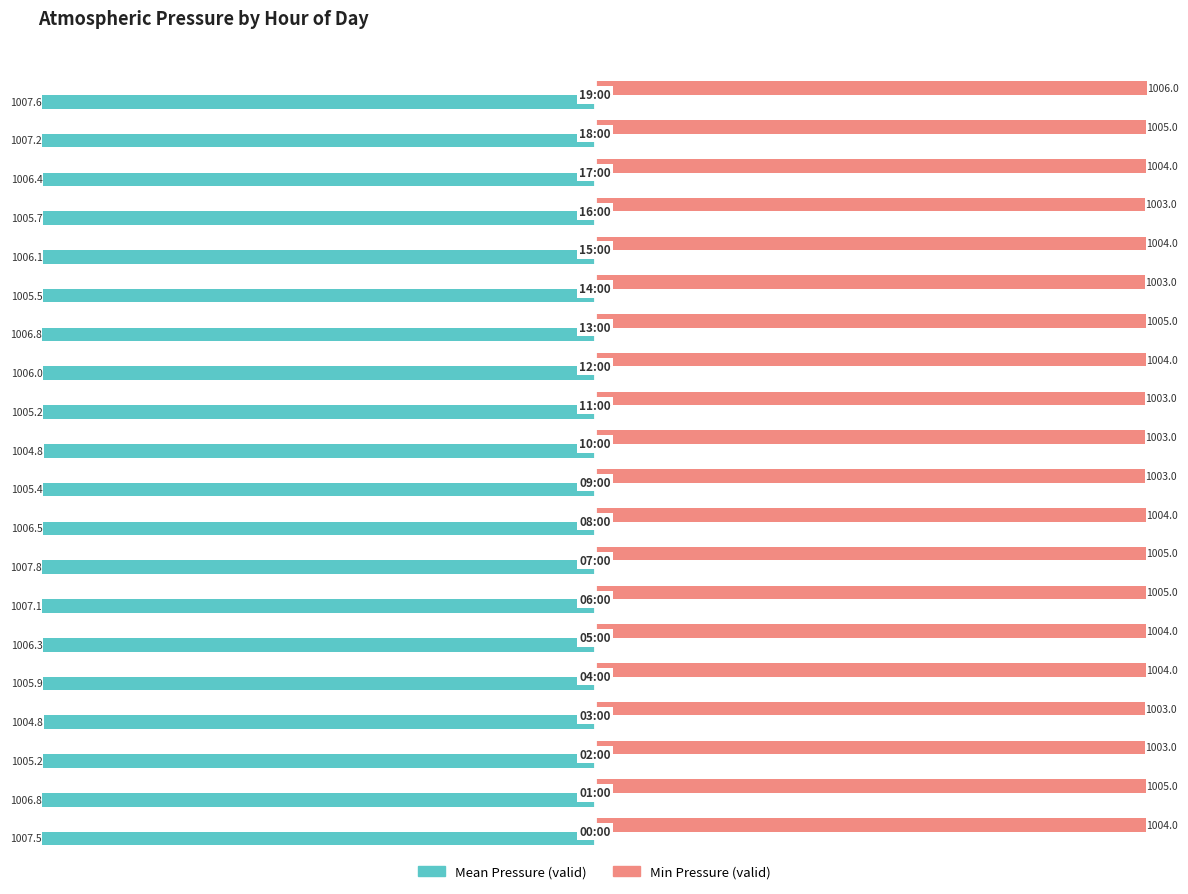

How many data points in Mean Pressure (valid) are less than -1006?

11